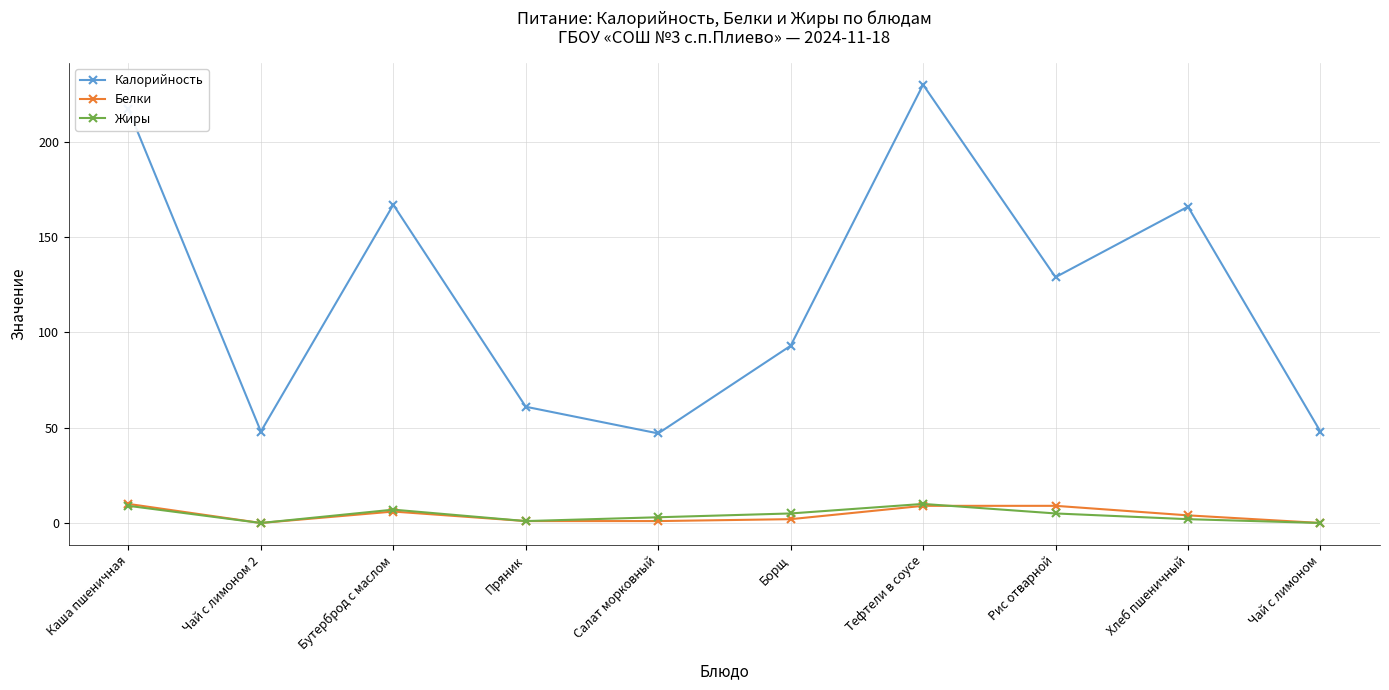

The value of Калорийность at Тефтели в соусе is 230. True or false?

True